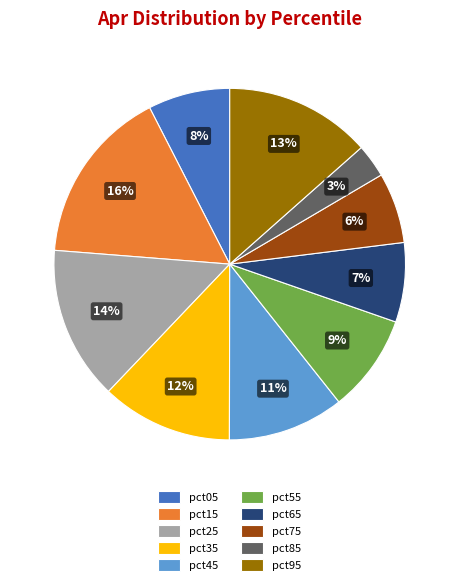

To the nearest percent, what is the difference between the pct35 and pct15 slice percentages?

4%